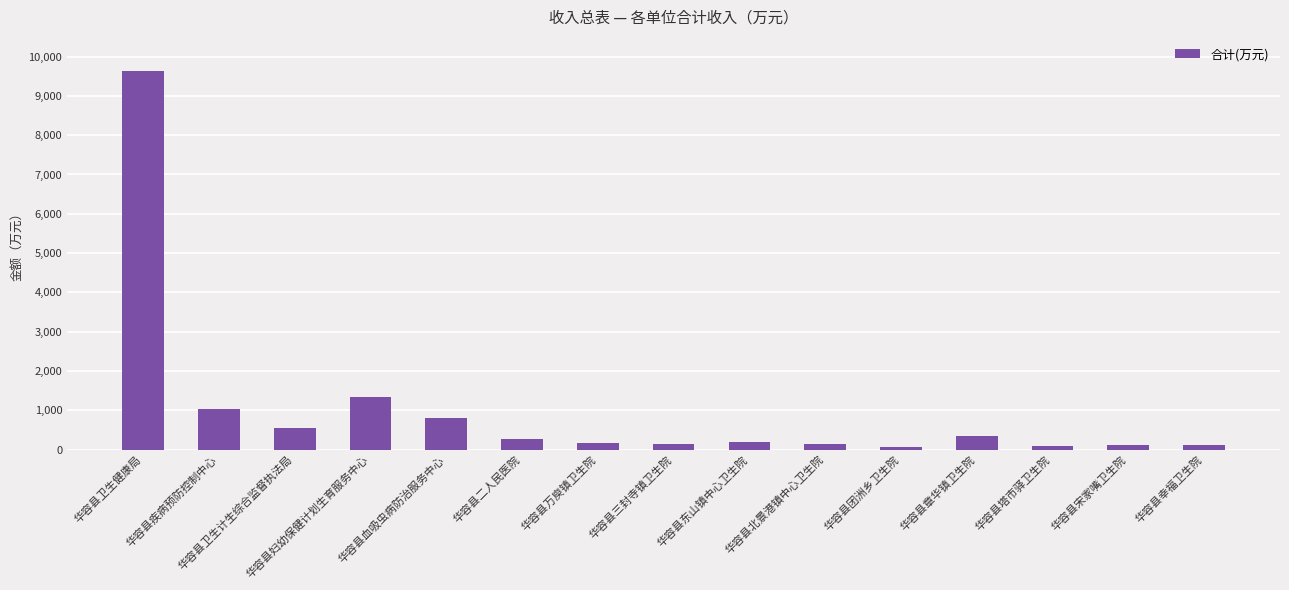

What is the greatest value displayed?

9631.5